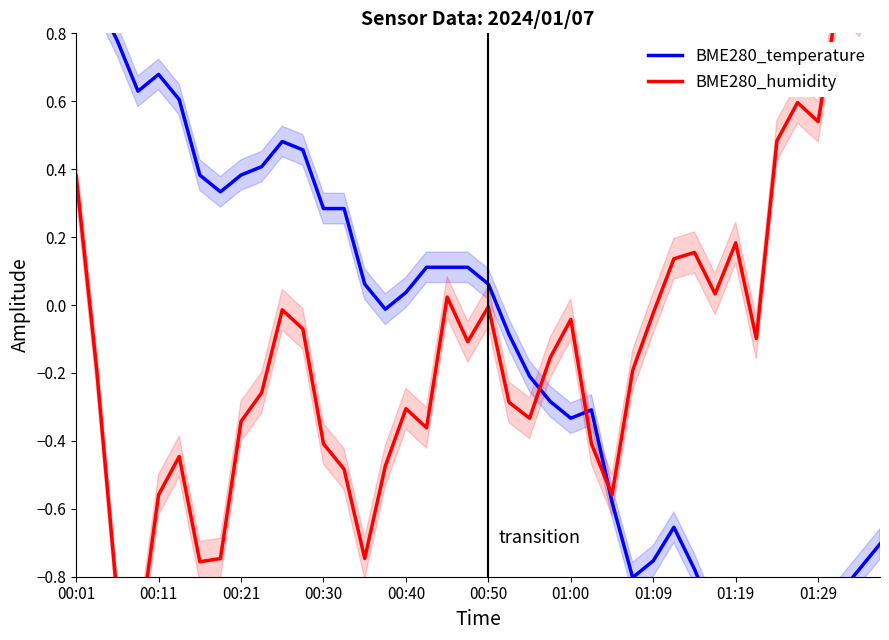

Does the chart have visible grid lines?

No